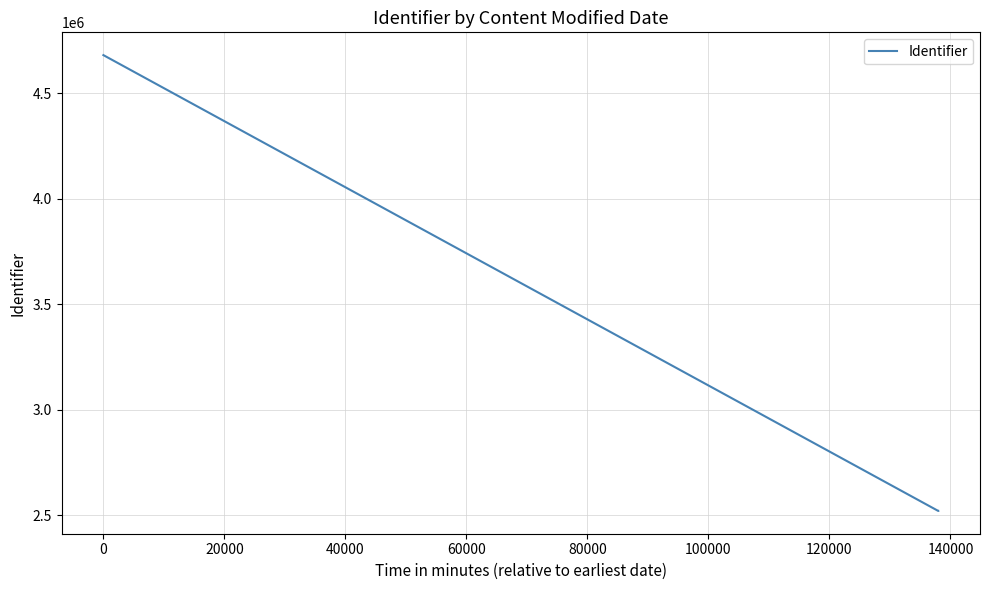

What is the difference between the second highest and minimum values?

8